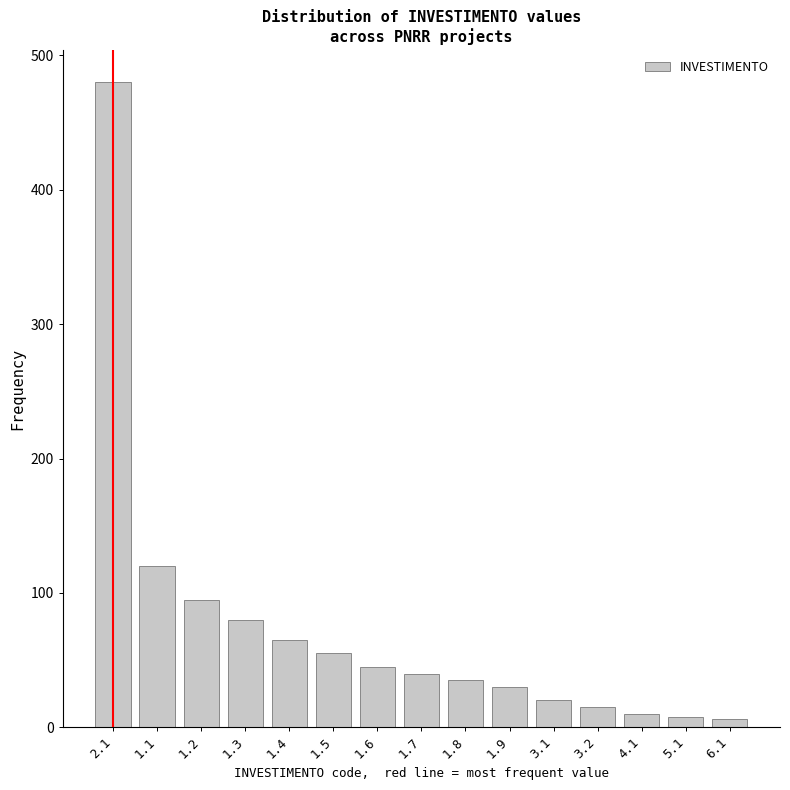

What is the sum of all values?

1104